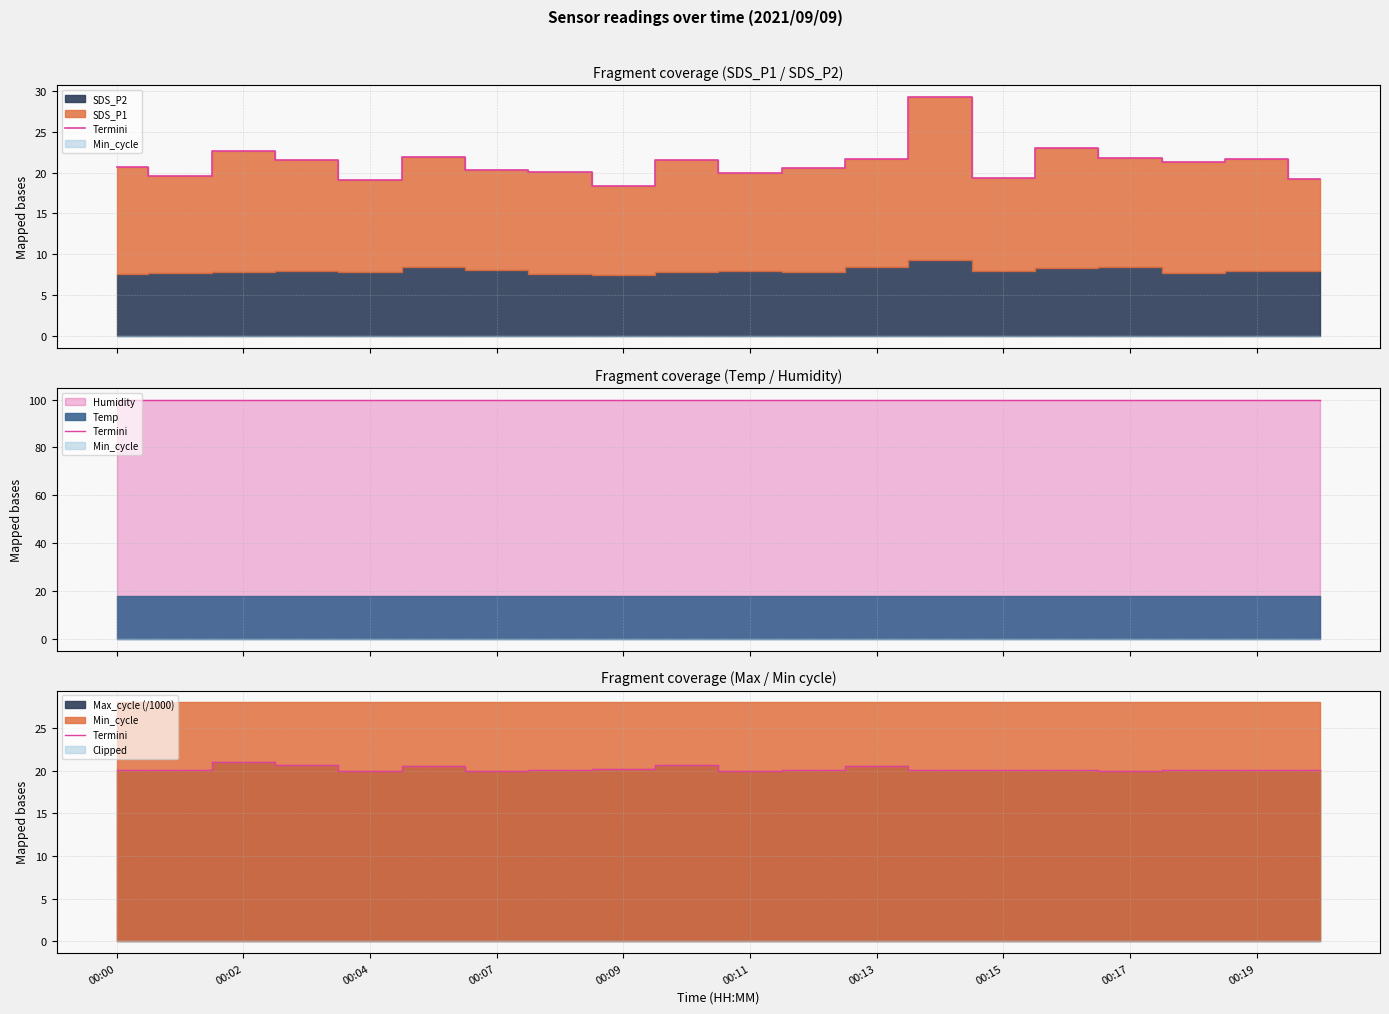

Reading left to right, what are all the values shown in this chart?

20.0	20.1	21.1	20.7	20.0	20.5	19.9	20.0	20.1	20.6	20.0	20.1	20.5	20.0	20.0	20.1	20.0	20.0	20.0	20.0